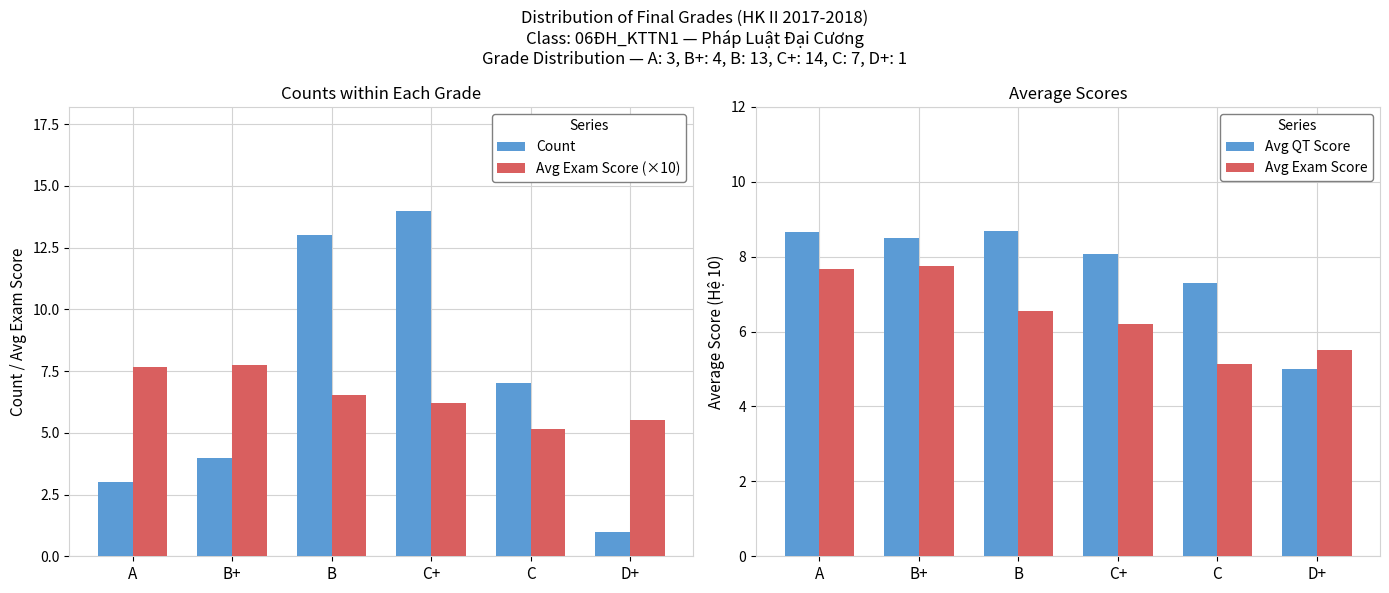

Which series has the largest total across all categories?

Avg QT Score